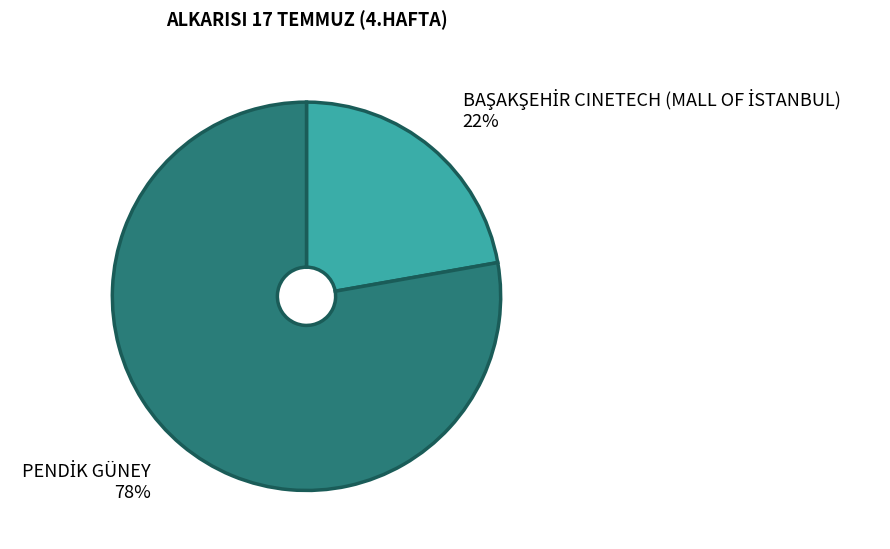

To the nearest percent, what is the difference between the largest and smallest slice percentages?

56%